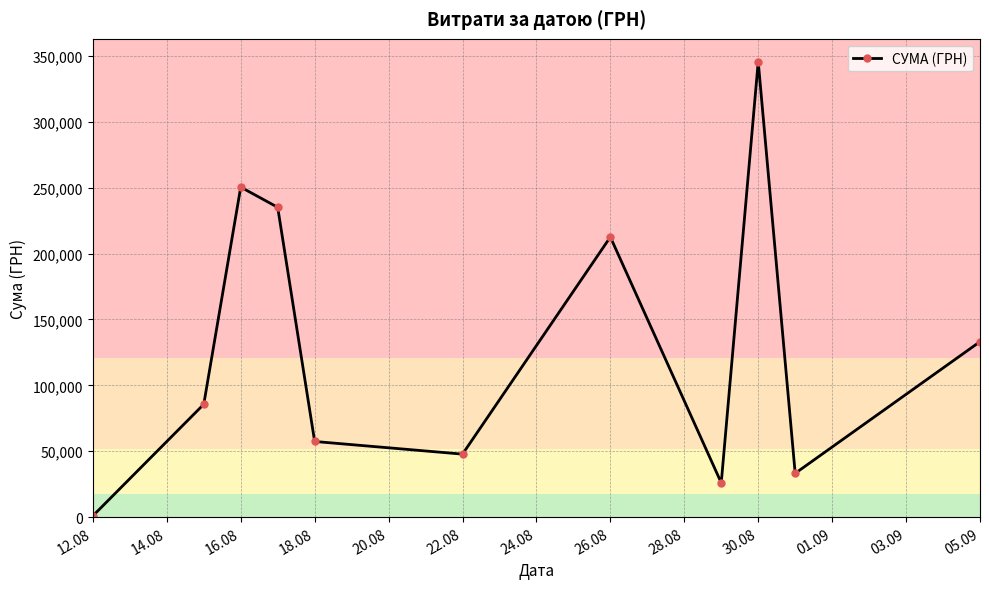

Does the chart display data point markers on the line(s)?

Yes